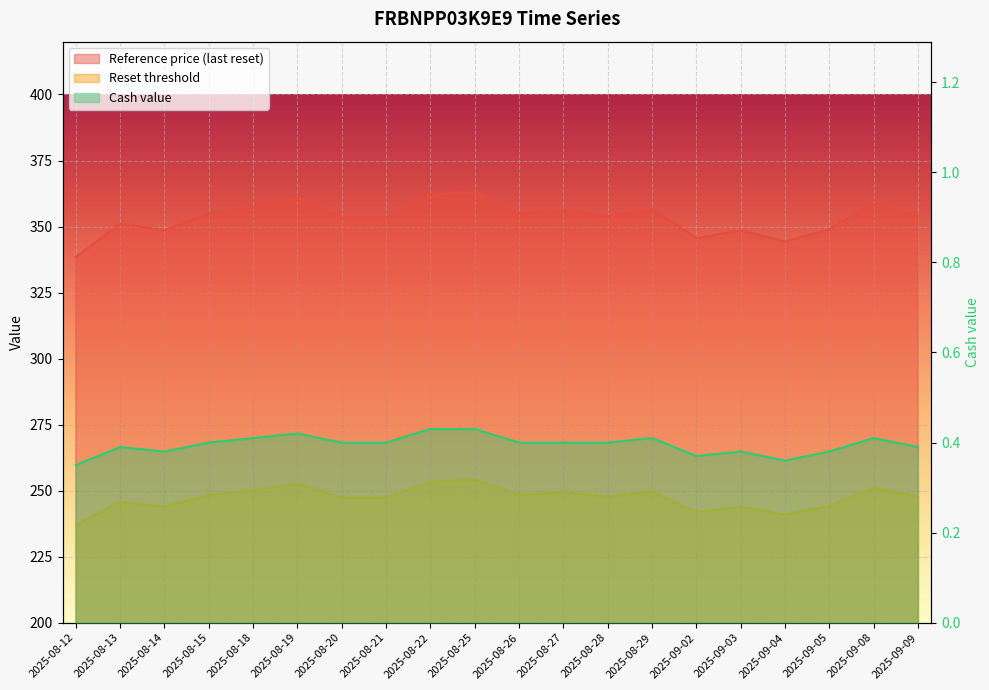

The Reset threshold series shows 88.7 at 2025-09-04. True or false?

False